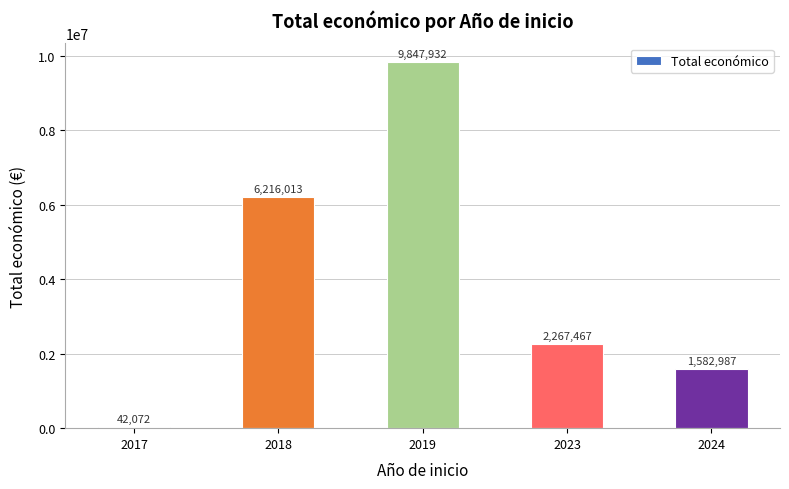

What is the change in value from 2017 to 2024?

+1540915